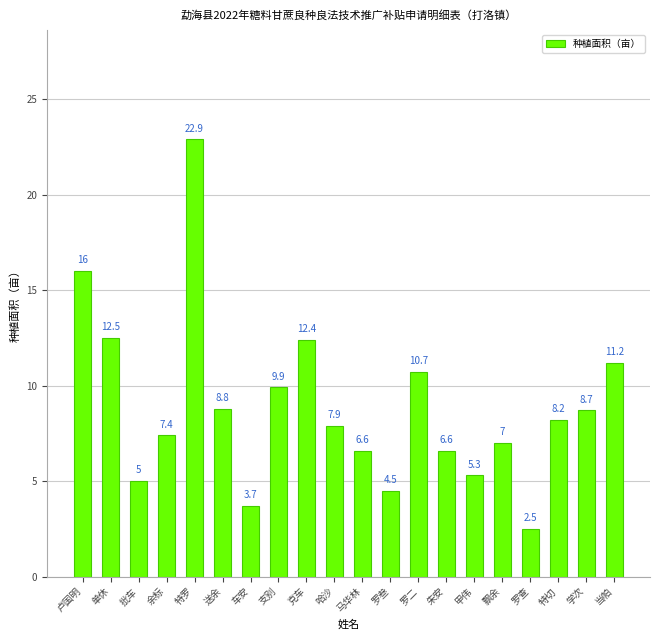

Which has a higher value, 送余 or 克车?

克车